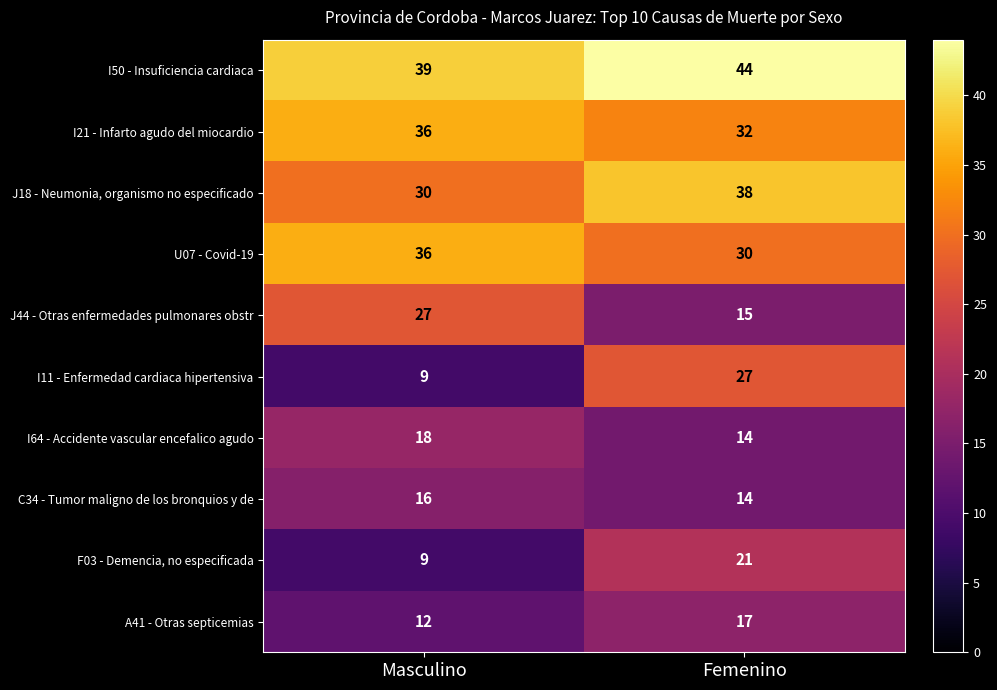

What is the approximate value of I11 - Enfermedad cardiaca hipertensiva at Femenino?

27